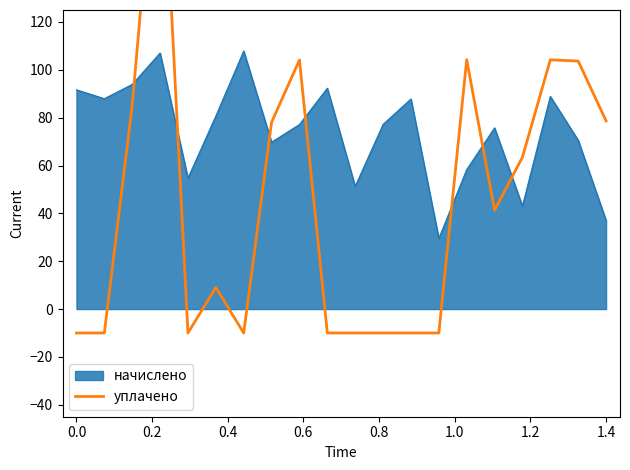

True or false: начислено has a value of 91.6 at 0.0.

True